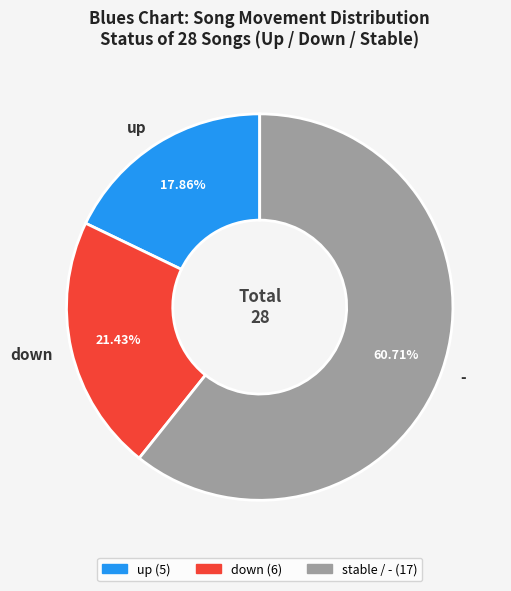

What percentage is the up slice, to the nearest percent?

18%